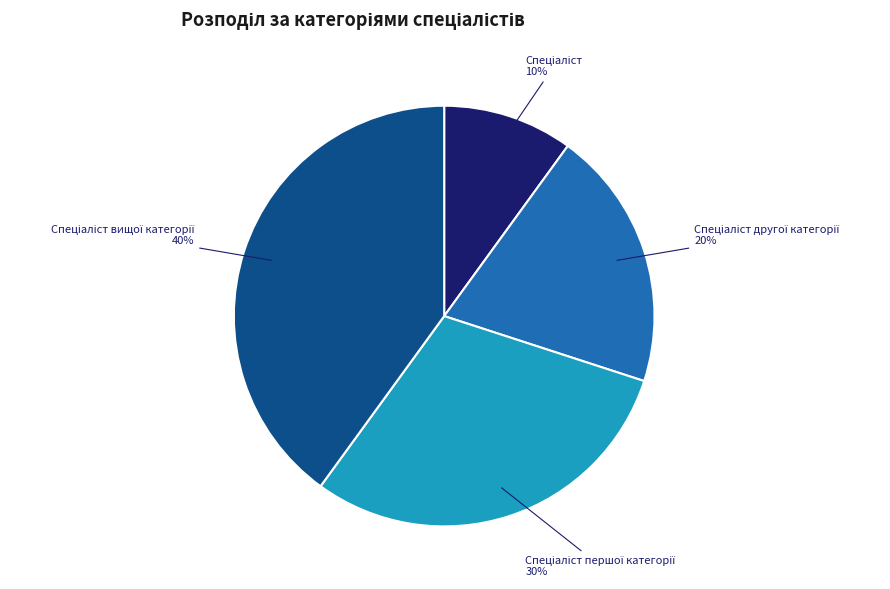

Is there a majority slice in this chart?

No